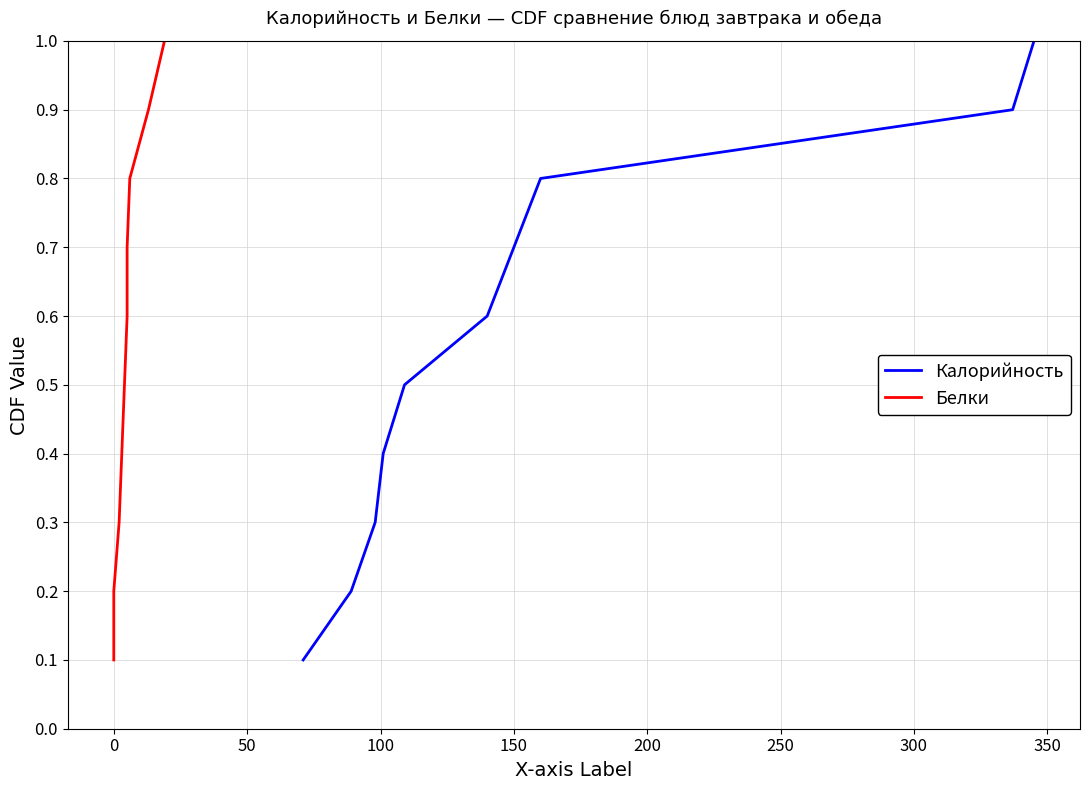

What is the lowest value of the Белки series?

0.1